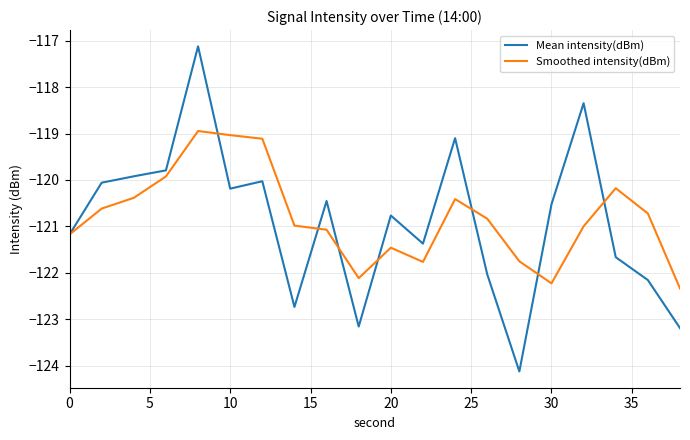

List the series in order of their peak value, lowest first.

Smoothed intensity(dBm), Mean intensity(dBm)